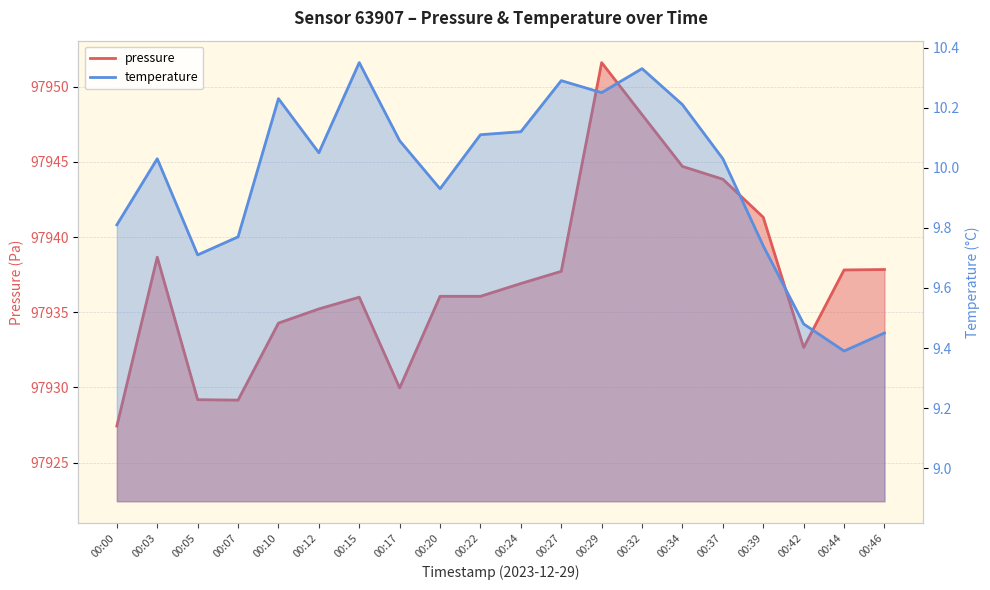

True or false: pressure and temperature cross at least once.

False